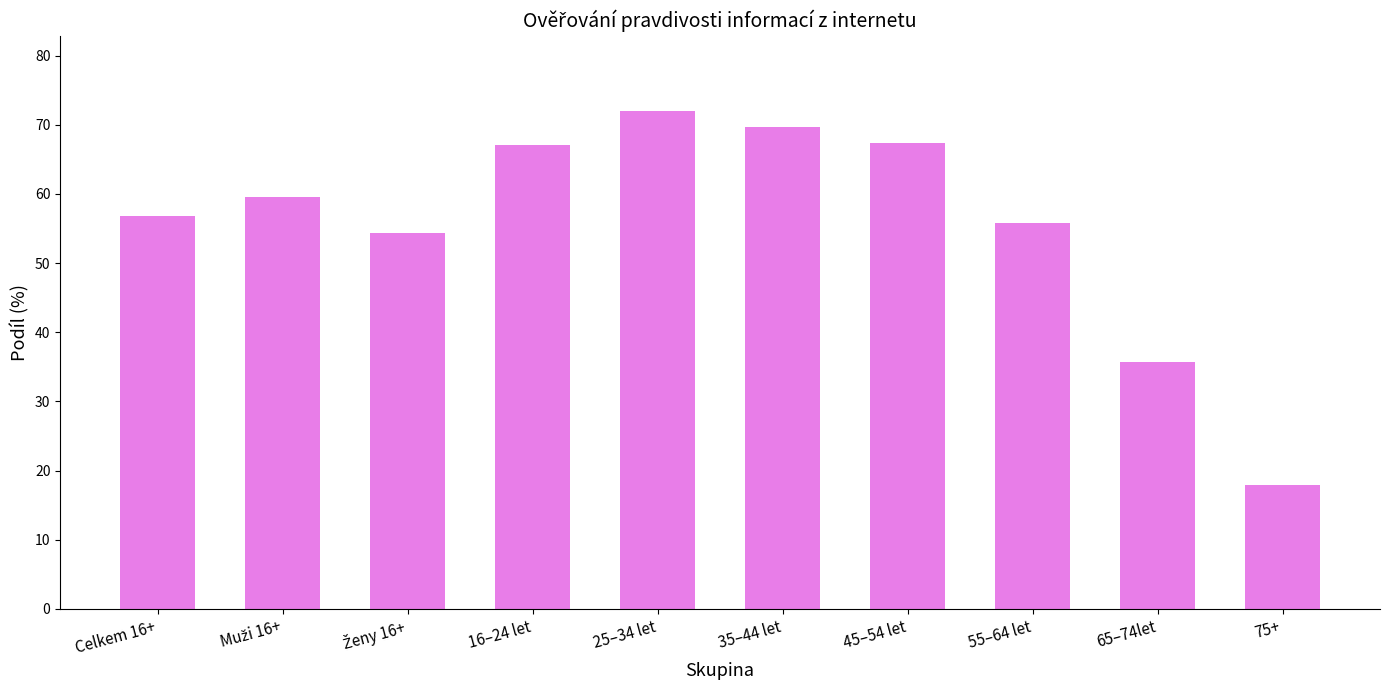

How many series are shown in this chart?

1